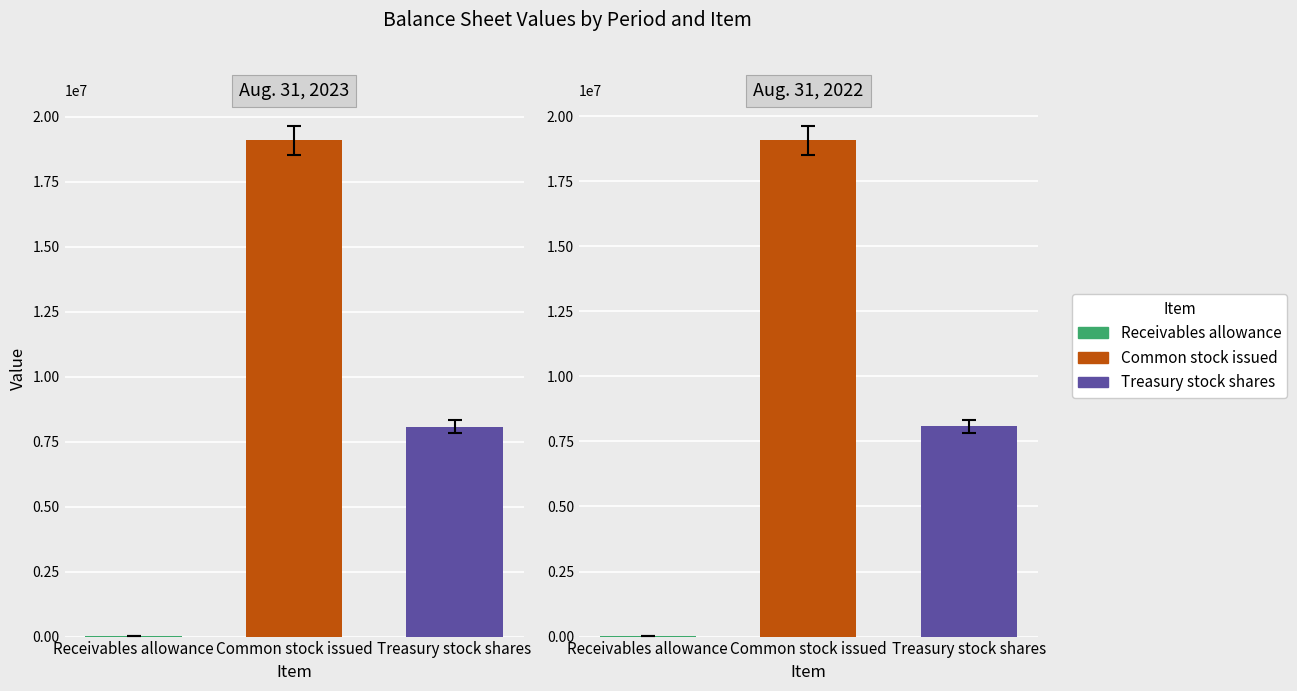

How many groups of bars are there?

3